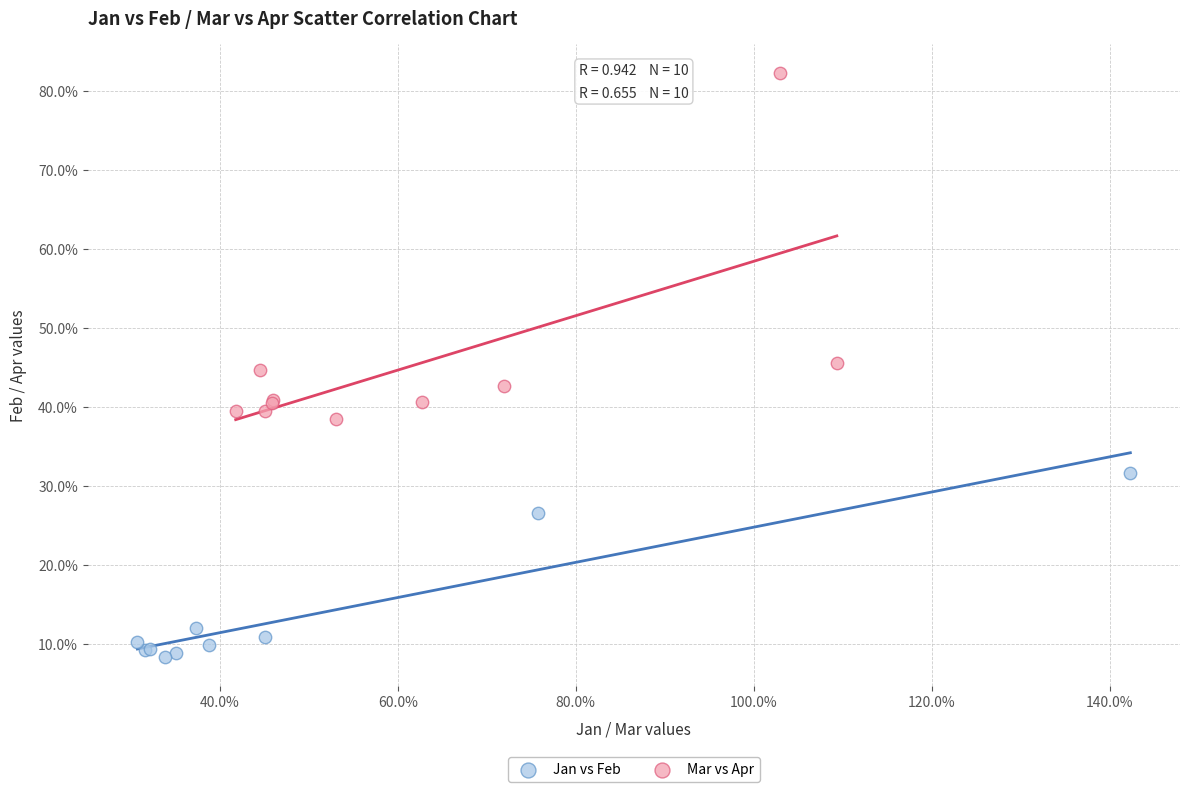

Which series reaches the maximum Y coordinate?

Mar vs Apr